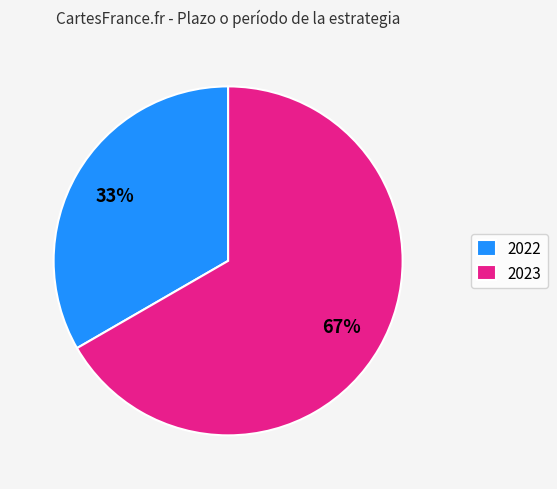

Does 2022 represent more than half of the total?

No